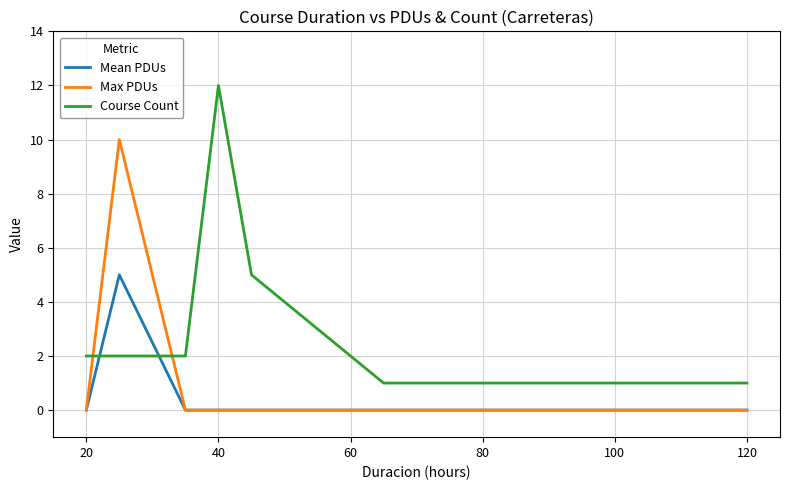

Reading left to right, list all the values displayed in this chart.

Mean PDUs: 0	5	0	0	0	0	0
Max PDUs: 0	10	0	0	0	0	0
Course Count: 2	2	2	12	5	1	1